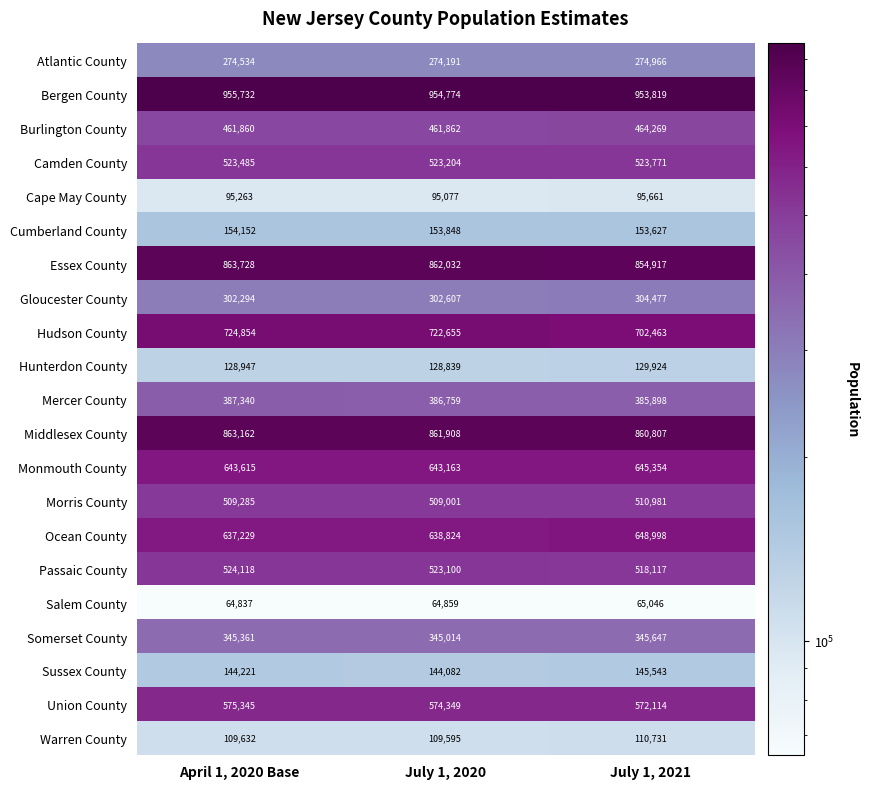

The Middlesex County series shows 1434617 at July 1, 2021. True or false?

False